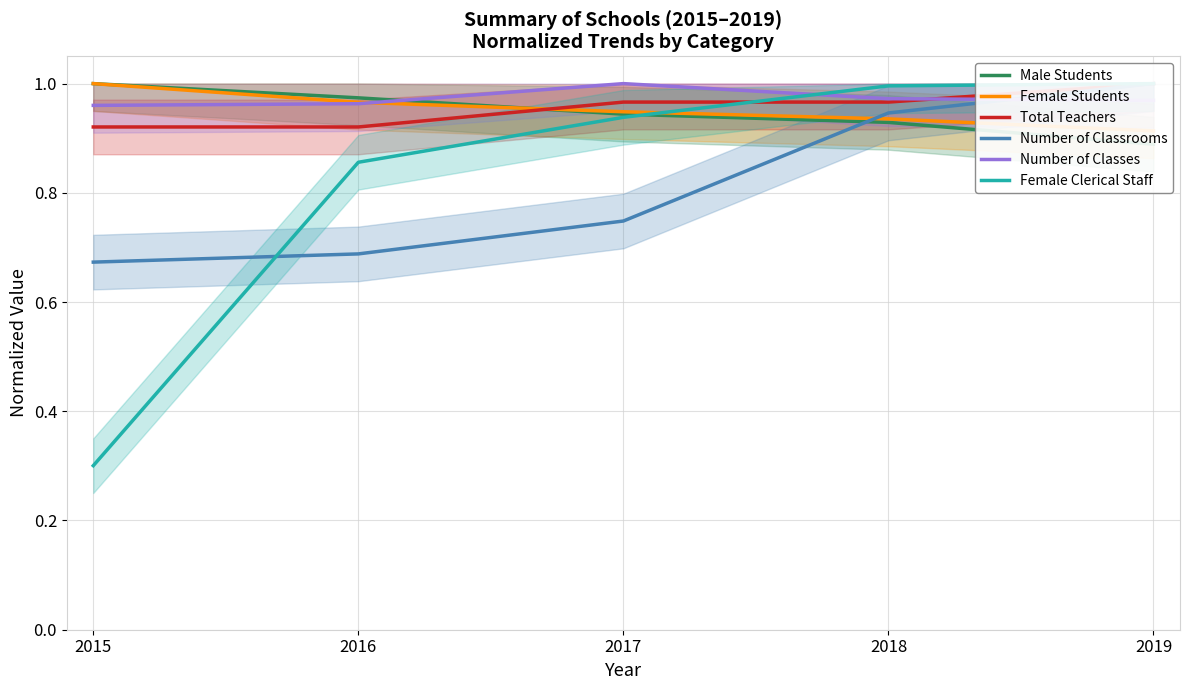

What are all the series names shown in the legend?

Male Students, Female Students, Total Teachers, Number of Classrooms, Number of Classes, Female Clerical Staff